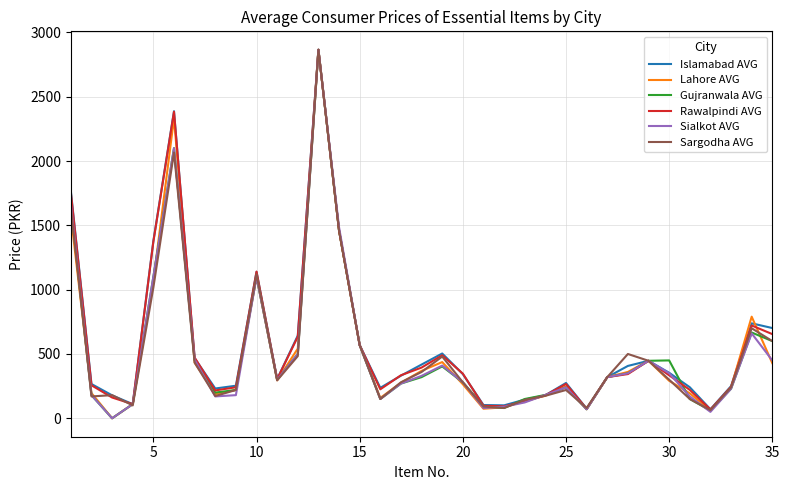

Does the chart display data point markers on the line(s)?

No